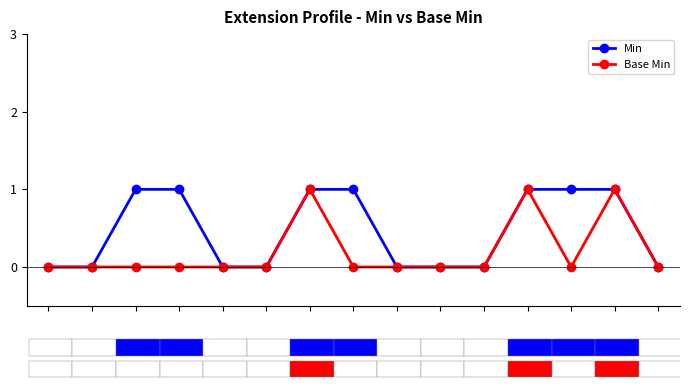

The Min series shows 2 at 11. True or false?

False